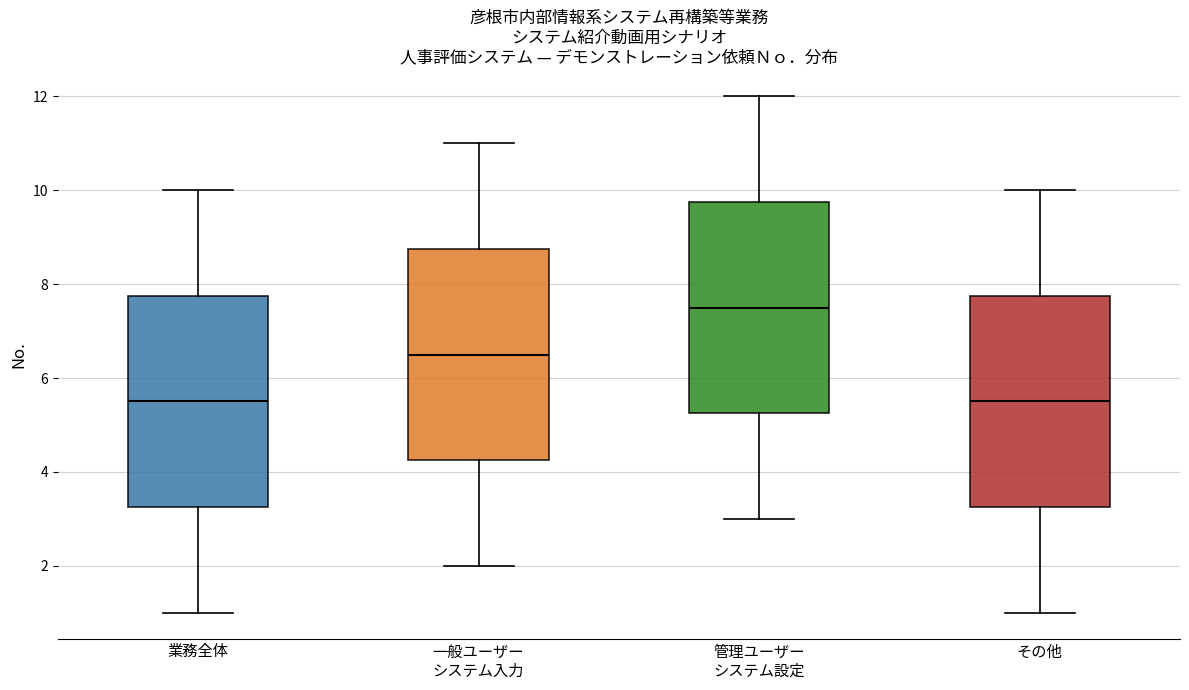

Reading left to right, read every box against the y-axis: the position of its median line, the range the box covers, and the ends of its whiskers. The values are not printed on the chart, so give them approximately, as read against the axis.

業務全体: median 5.6, box 3.2 to 7.8, whiskers 1.0 to 10.0
一般ユーザー システム入力: median 6.6, box 4.2 to 8.8, whiskers 2.0 to 11.0
管理ユーザー システム設定: median 7.6, box 5.2 to 9.8, whiskers 3.0 to 12.0
その他: median 5.6, box 3.2 to 7.8, whiskers 1.0 to 10.0